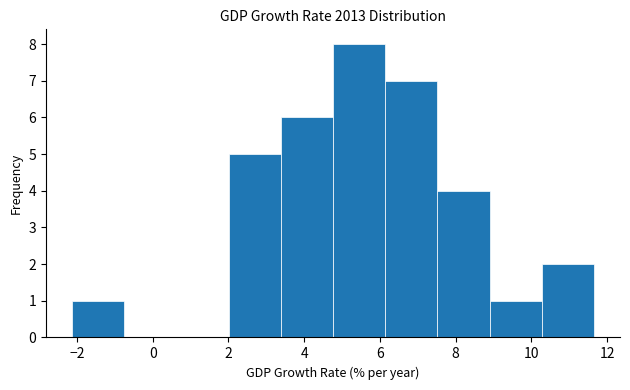

Reading left to right, transcribe this chart: for each bar, give the range it covers on the x-axis and its height. Neither the bar edges nor the heights are printed on the chart, so give them approximately, as read against the axes.

-2.2 to -0.8: 1
-0.8 to 0.6: 0
0.6 to 2.0: 0
2.0 to 3.4: 5
3.4 to 4.8: 6
4.8 to 6.2: 8
6.2 to 7.6: 7
7.6 to 8.8: 4
8.8 to 10.2: 1
10.2 to 11.6: 2